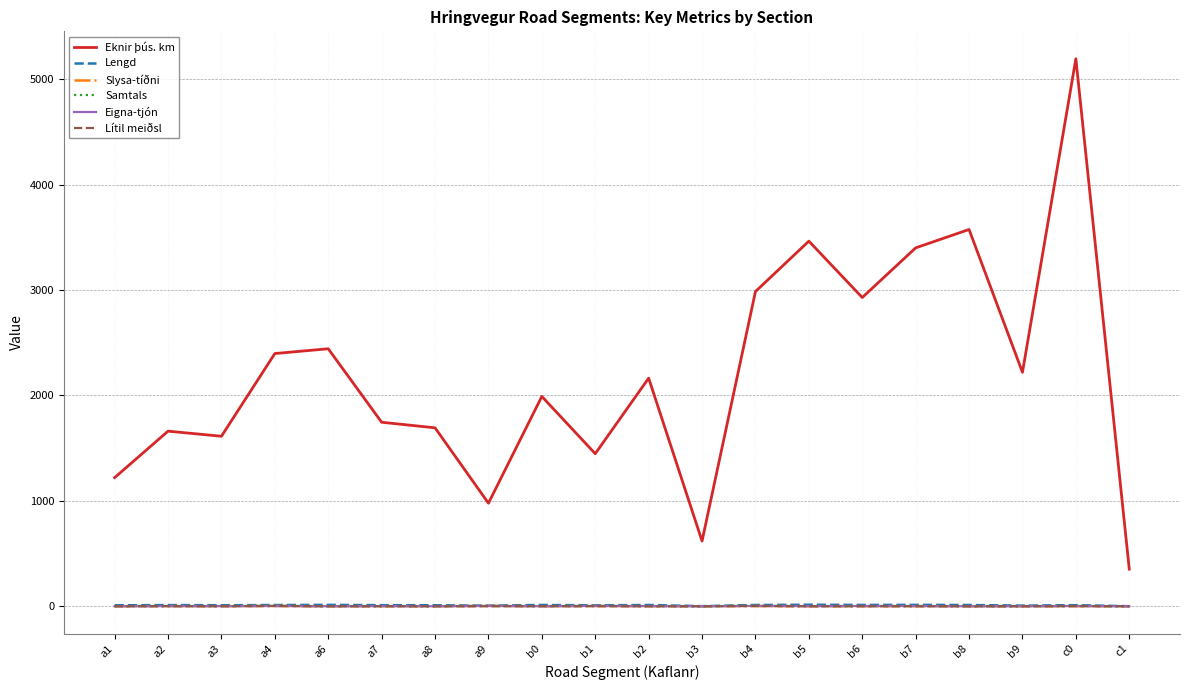

How many lines are shown in the chart?

6